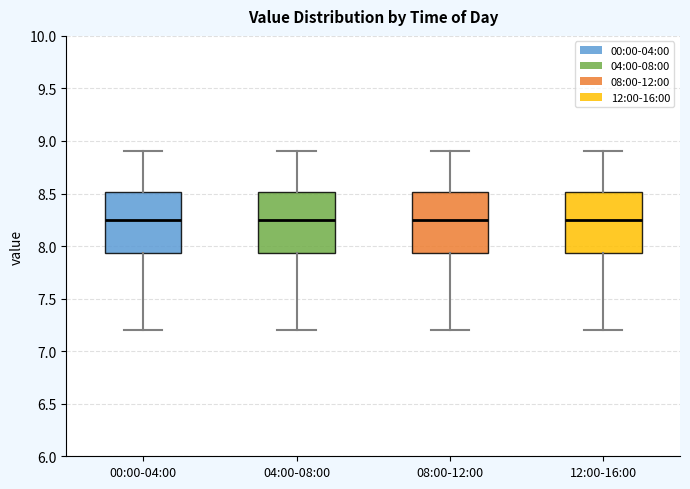

Where does the median line of the box for 00:00-04:00 sit on the y-axis? The values are not printed on the chart, so give them approximately, as read against the axis.

8.25